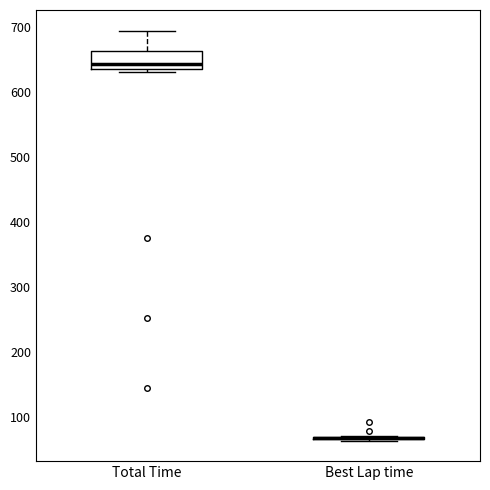

Reading left to right, transcribe this box plot: for each box, give where its median line is, the range the box spans, and where its two whiskers end, as read against the y-axis. The values are not printed on the chart, so give them approximately, as read against the axis.

Total Time: median 640, box 630 to 660, whiskers 630 (just below the box's lower edge) to 690
Best Lap time: box collapsed to a line at 70, whiskers 60 to 70